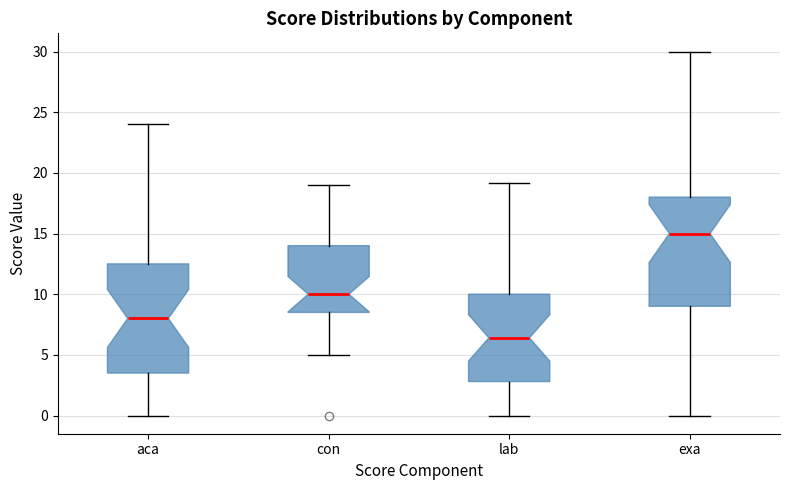

Which box has the lowest median line?

lab